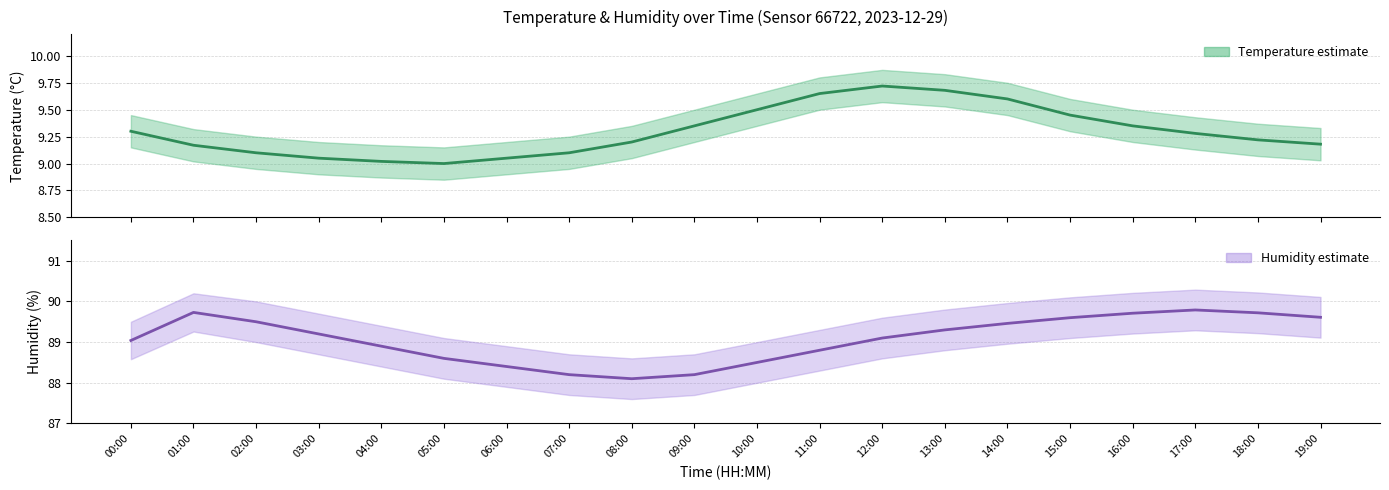

True or false: humidity and temperature intersect in this chart.

False